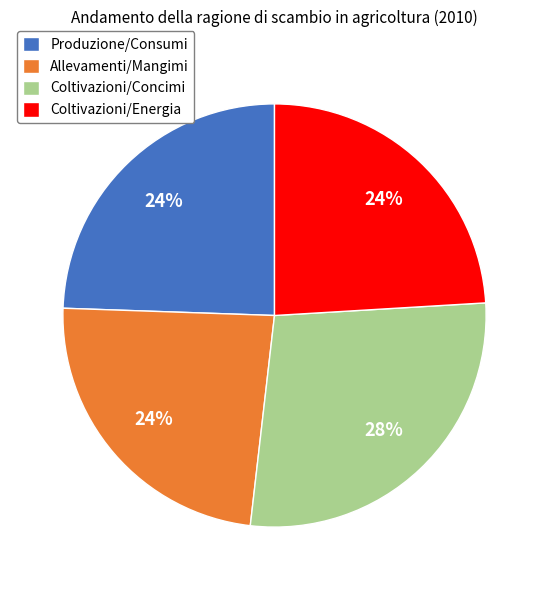

To the nearest percent, what is the difference between the largest and smallest slice percentages?

4%